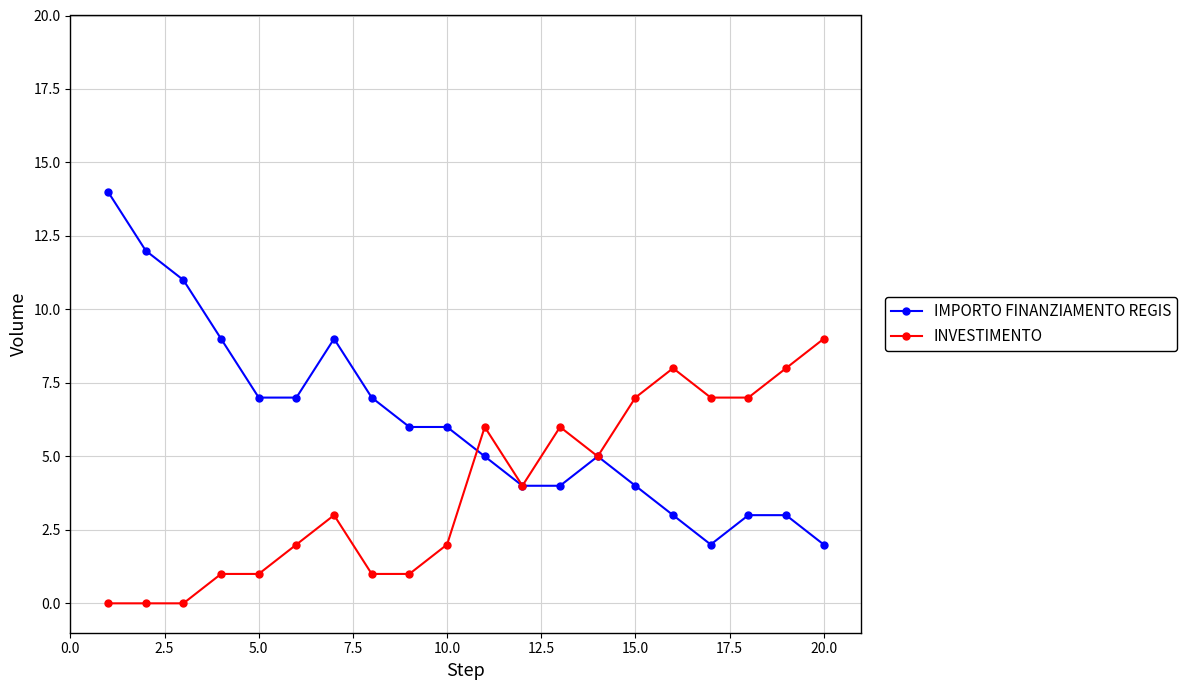

Rank the series by their maximum value, from highest to lowest.

IMPORTO FINANZIAMENTO REGIS, INVESTIMENTO